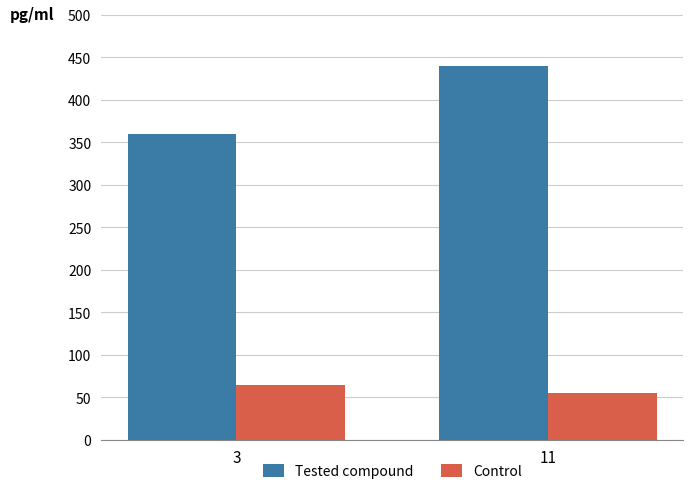

Reading left to right, transcribe all the data shown in this chart.

Tested compound: 3=360	11=440
Control: 3=65	11=55